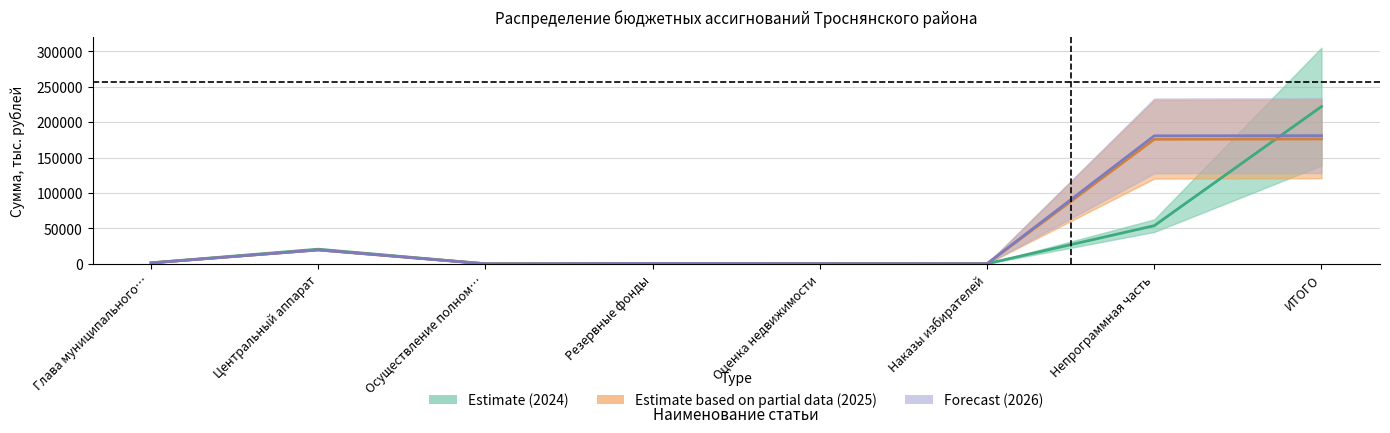

Where is Всего 2024 nearest to the value 111064?

Непрограммная часть